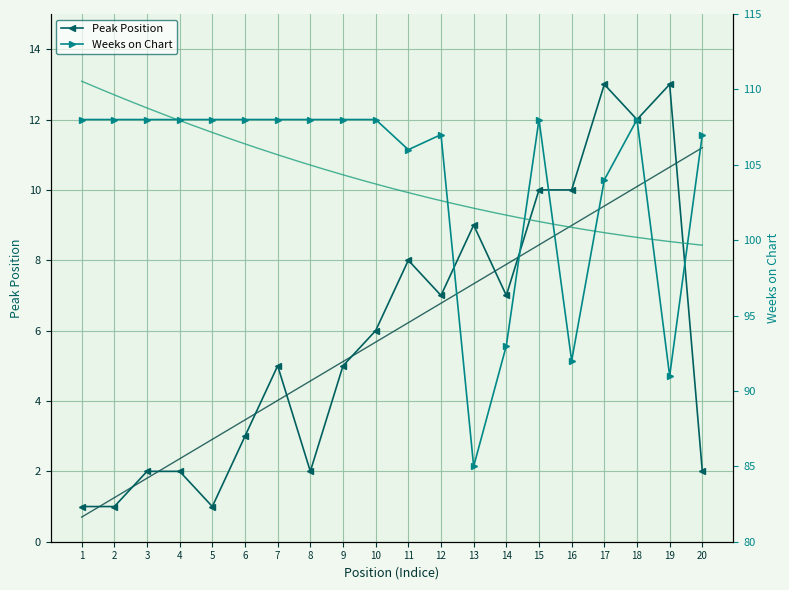

Is it true that Peak Position equals 2 at 4?

True